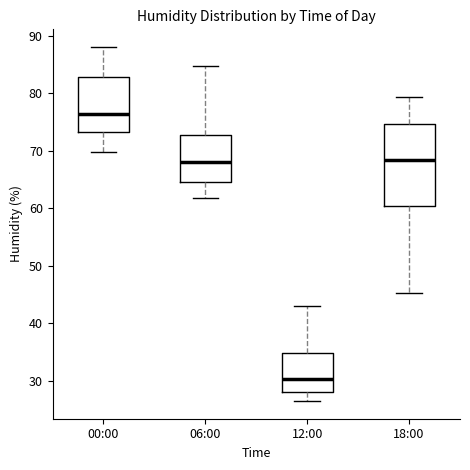

Comparing the boxes themselves (not the whiskers), which one is the tallest?

18:00